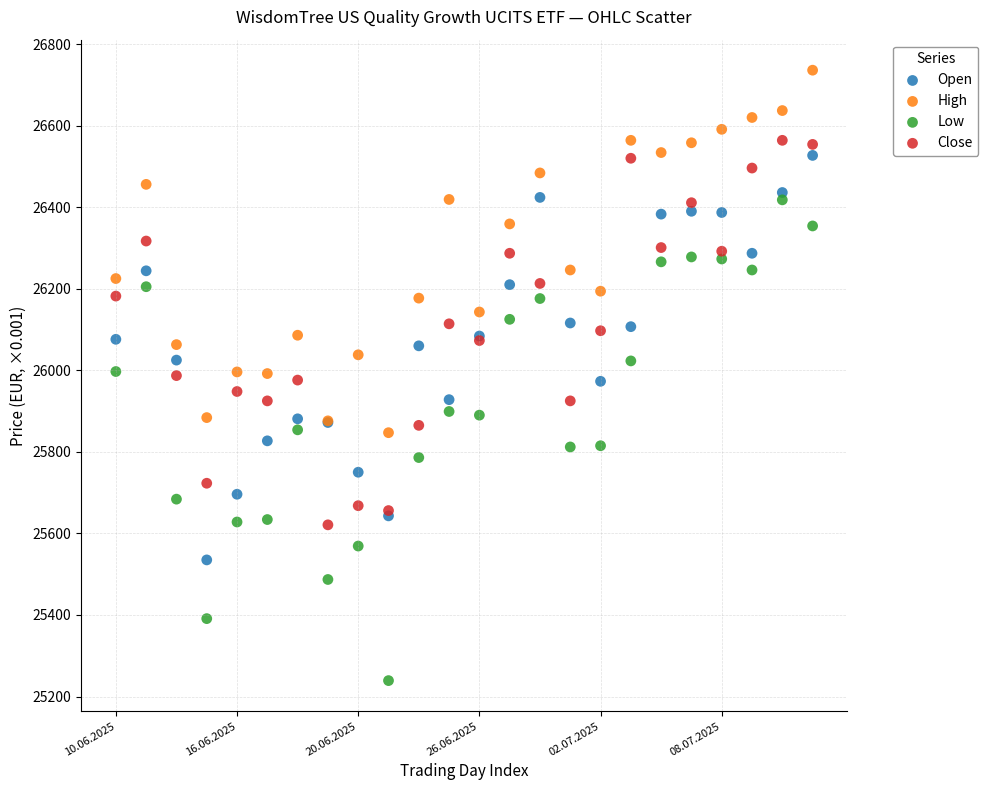

Which series reaches the maximum Y coordinate?

High